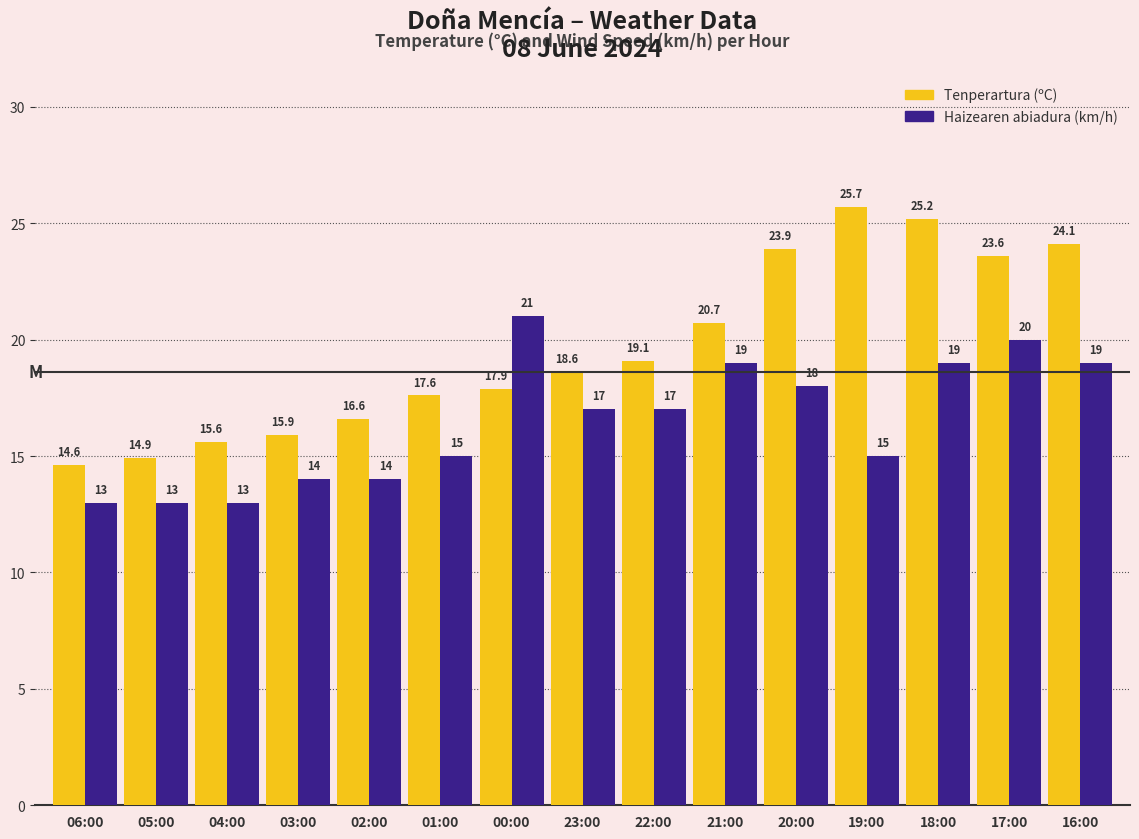

Read the Haizearen abiadura (km/h) value at 01:00.

15.0